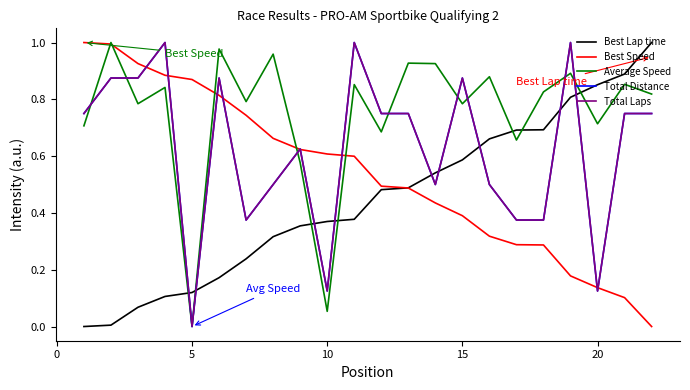

Does the chart display data point markers on the line(s)?

No